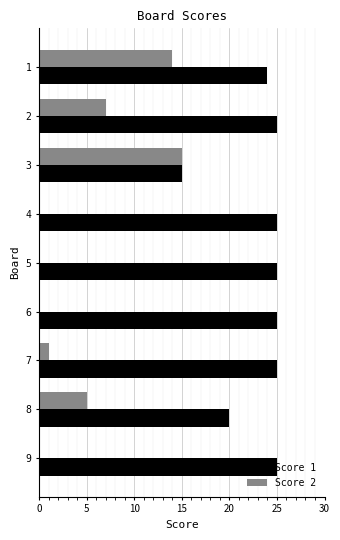

True or false: Score 1 has a value of 37 at 7.

False